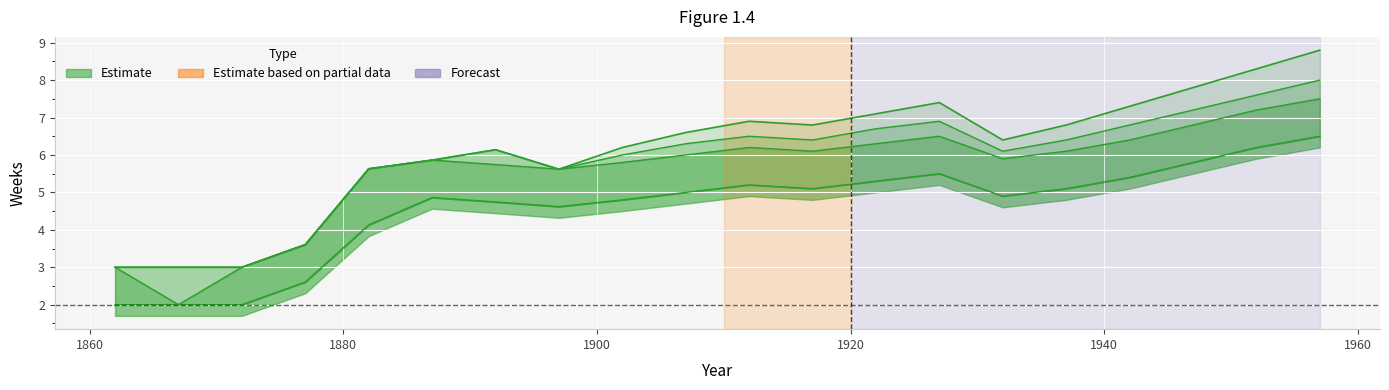

Reading left to right, list all the values displayed in this chart.

Top: 3.0	3.0	3.0	3.6	5.6	5.9	6.1	5.6	6.2	6.6	6.9	6.8	7.1	7.4	6.4	6.8	7.3	7.8	8.3	8.8
1.67 APW: 3.0	3.0	3.0	3.6	5.6	5.9	6.1	5.6	6.0	6.3	6.5	6.4	6.7	6.9	6.1	6.4	6.8	7.2	7.6	8.0
1 APW: 3.0	2.0	3.0	3.6	5.6	5.9	5.7	5.6	5.8	6.0	6.2	6.1	6.3	6.5	5.9	6.1	6.4	6.8	7.2	7.5
0.67 APW: 2.0	2.0	2.0	2.6	4.1	4.9	4.7	4.6	4.8	5.0	5.2	5.1	5.3	5.5	4.9	5.1	5.4	5.8	6.2	6.5